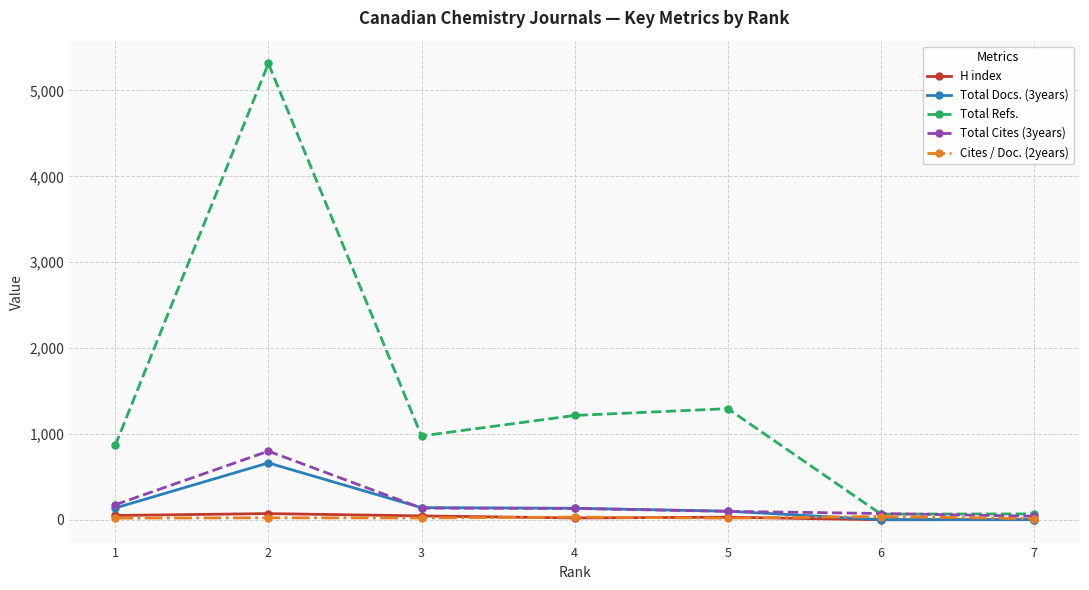

Which series changed the most between 2 and 7?

Total Refs.